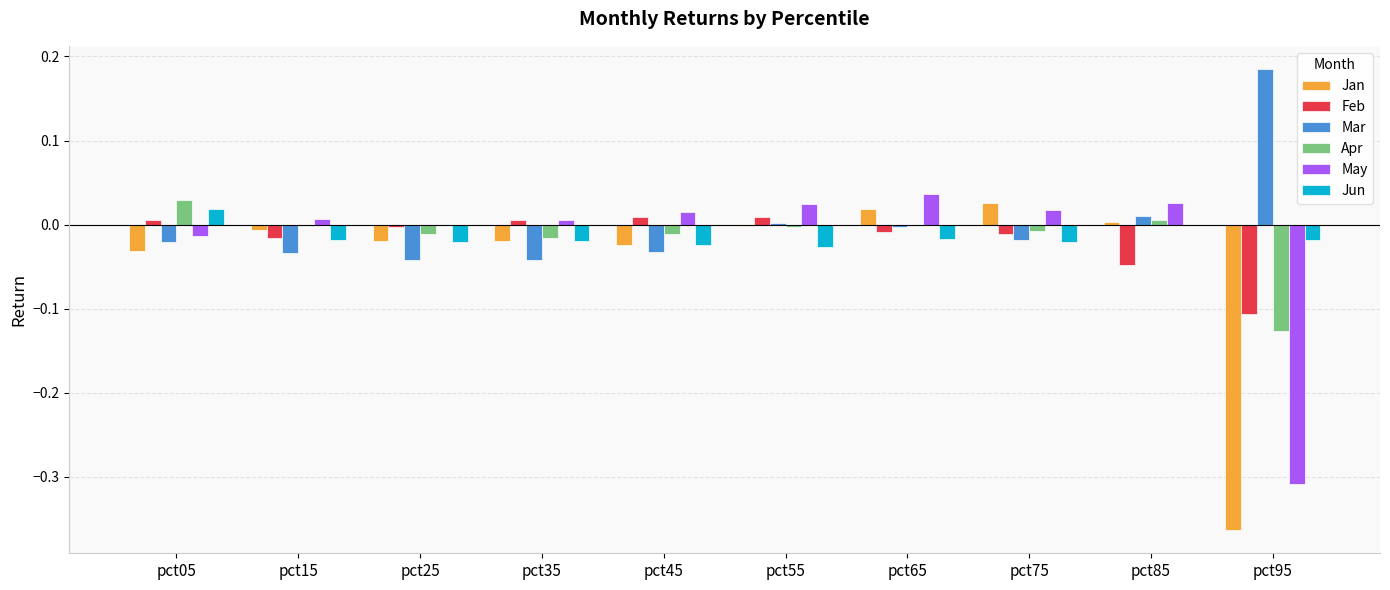

How many data points does each series have?

10